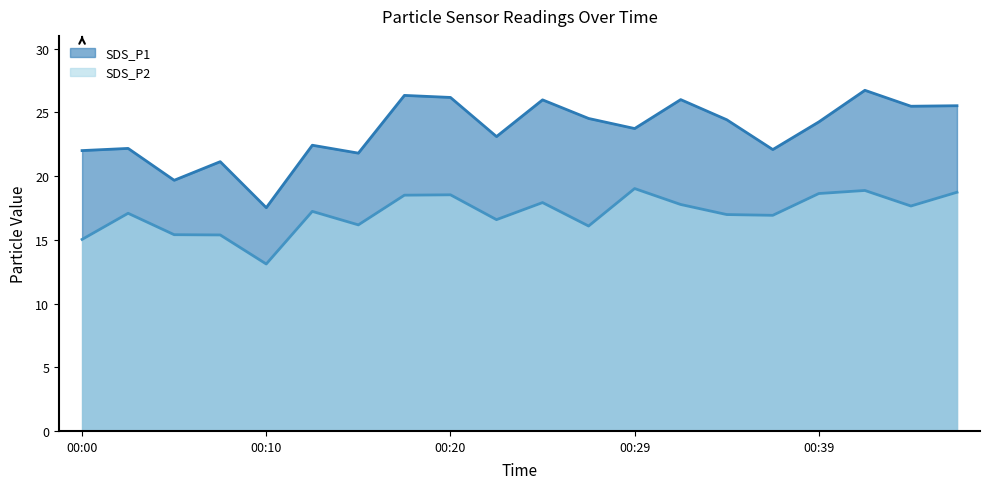

What is the total value across all series at 00:20?

44.7